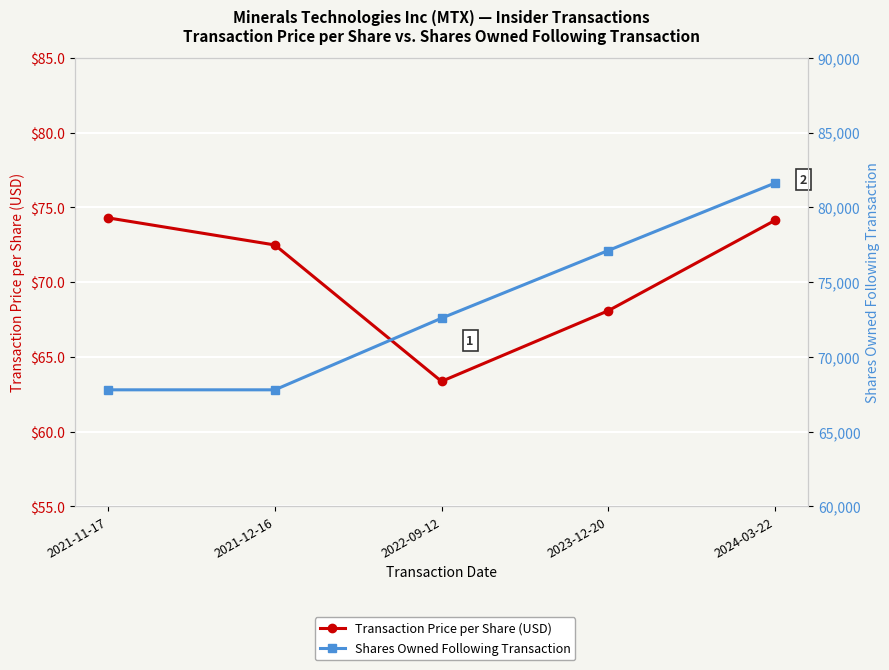

What is the sum of the Transaction Price per Share (USD) values at 2021-11-17 and 2021-12-16?

146.8